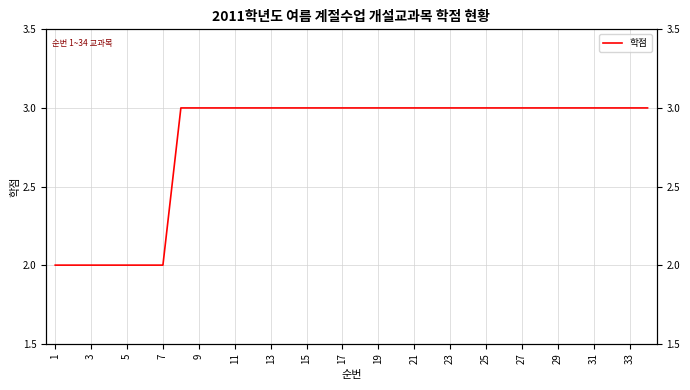

What is the approximate value at 29?

3